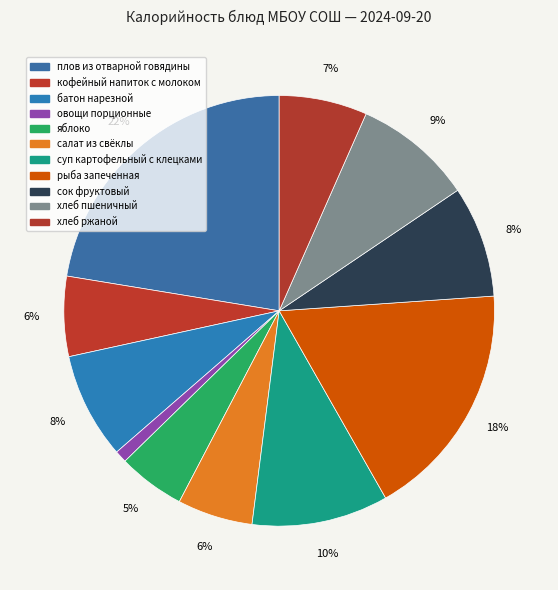

How many slices are in this pie chart?

11